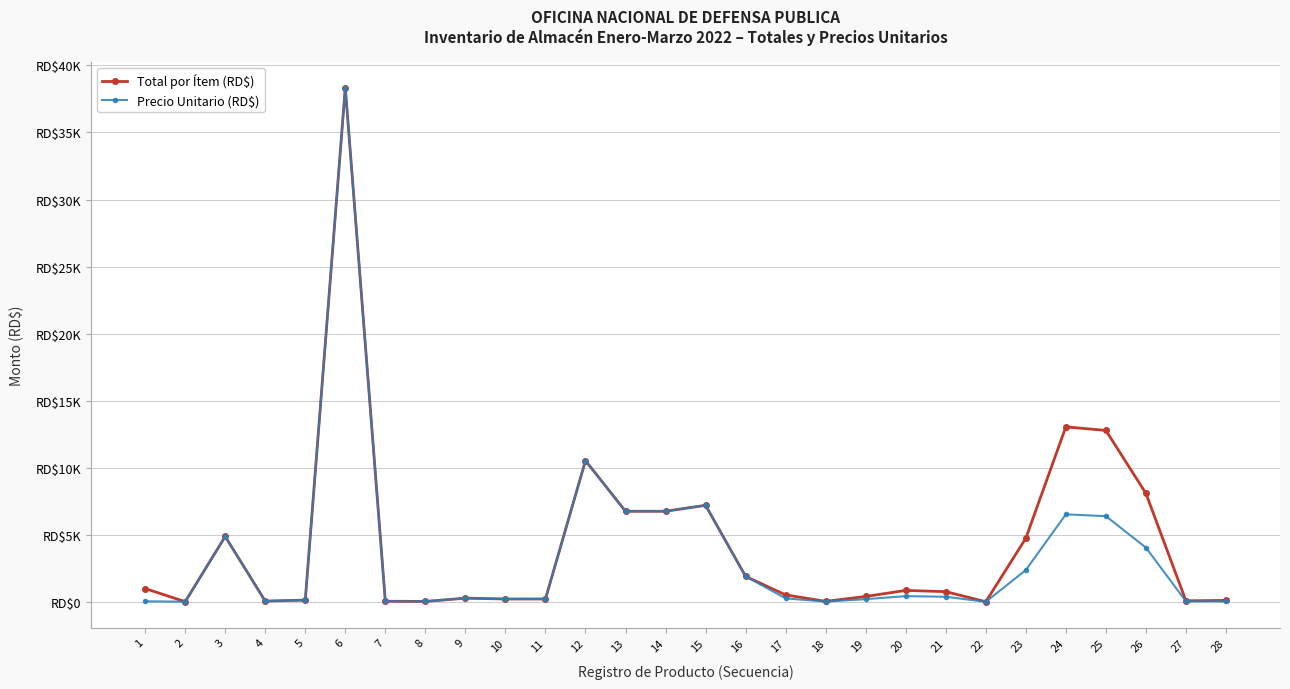

Reading left to right, what are all the values shown in this chart?

Total por Ítem (RD$): 991.2	12.3	4875.0	55.0	130.4	38350.0	46.0	30.4	273.8	211.7	214.0	10530.0	6755.2	6755.2	7200.0	1900.0	516.9	37.8	400.0	852.1	760.0	7.9	4737.3	13048.1	12782.0	8091.2	78.2	108.0
Precio Unitario (RD$): 41.3	12.3	4875.0	55.0	130.4	38350.0	46.0	30.4	273.8	211.7	214.0	10530.0	6755.2	6755.2	7200.0	1900.0	258.5	18.9	200.0	426.0	380.0	4.0	2368.6	6524.0	6391.0	4045.6	39.1	36.0